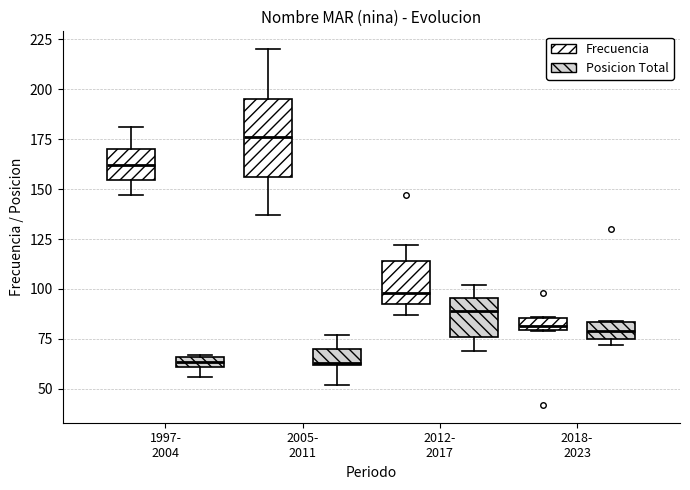

Where is the lower edge of the box for 1997- 2004 (Posicion Total) on the y-axis? The values are not printed on the chart, so give them approximately, as read against the axis.

60